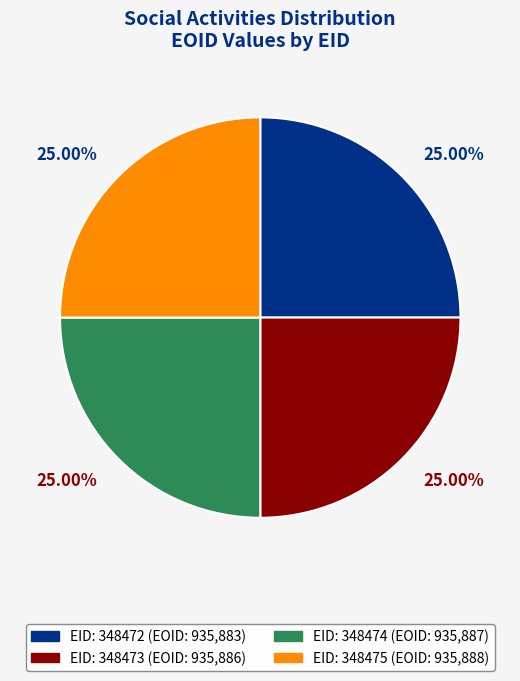

Is there a majority slice in this chart?

No